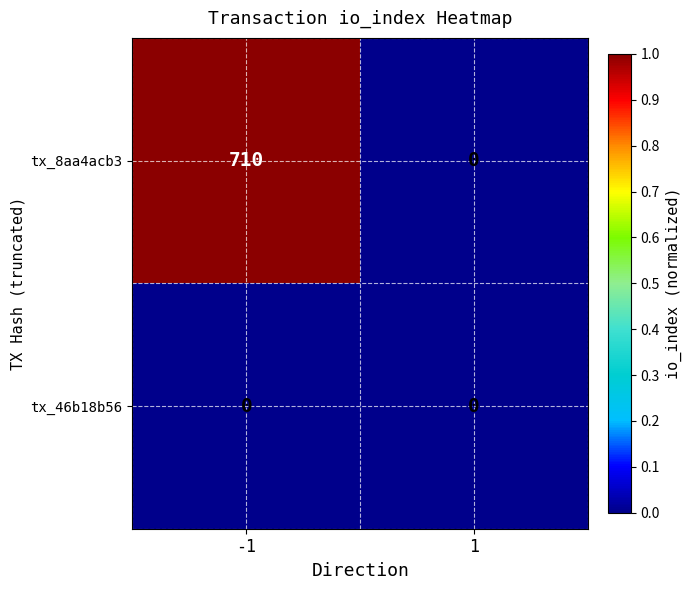

Which series has the largest range (max minus min)?

tx_8aa4acb3